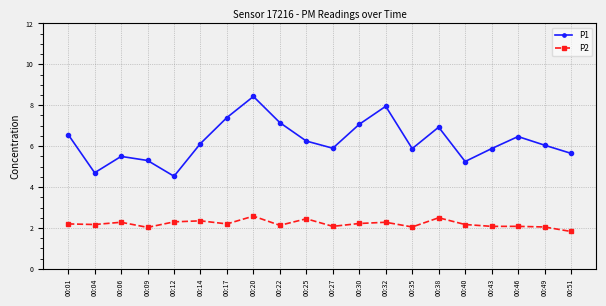

How many interior local peaks does the P1 series have?

5